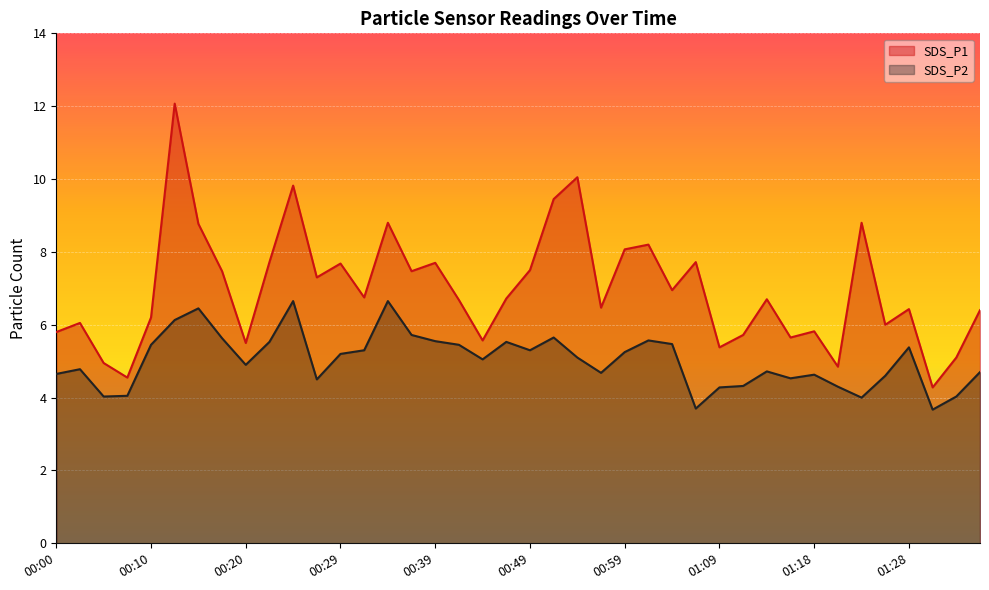

True or false: SDS_P2 and SDS_P1 intersect in this chart.

False